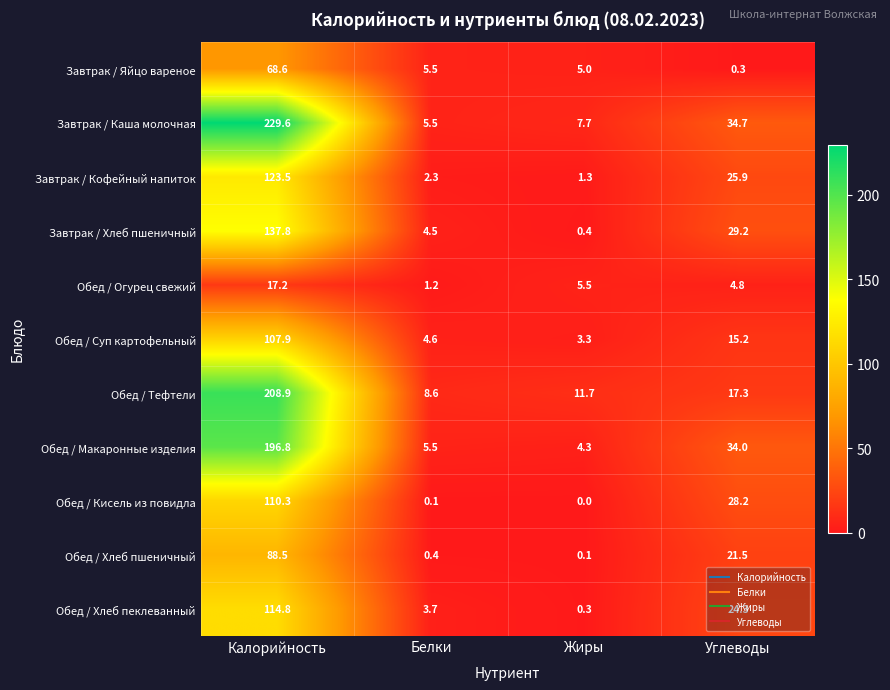

How many values in the Обед / Хлеб пшеничный series exceed 21?

2